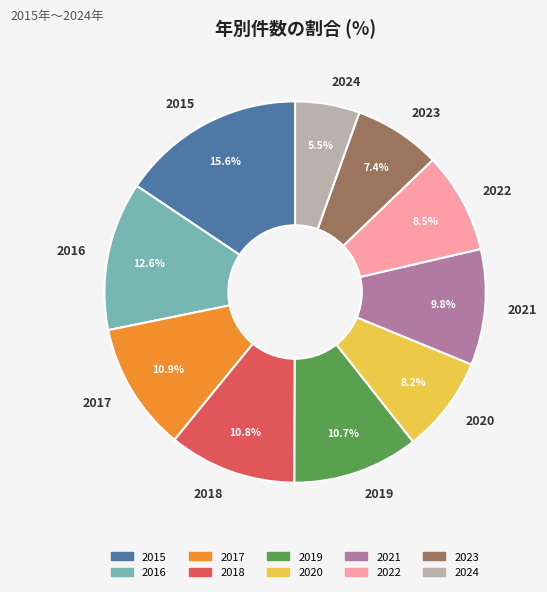

True or false: 2020 accounts for 8% of the total.

True